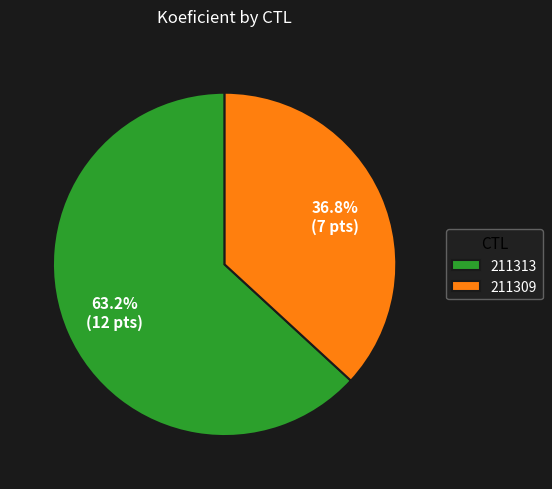

What is the total percentage of 211313 and 211309?

100.0%